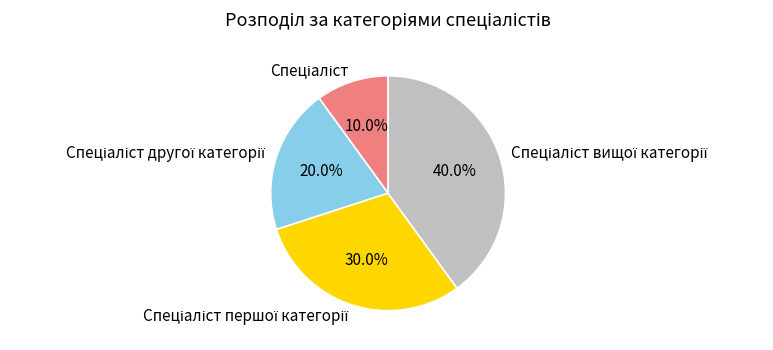

Does any single category account for the majority?

No